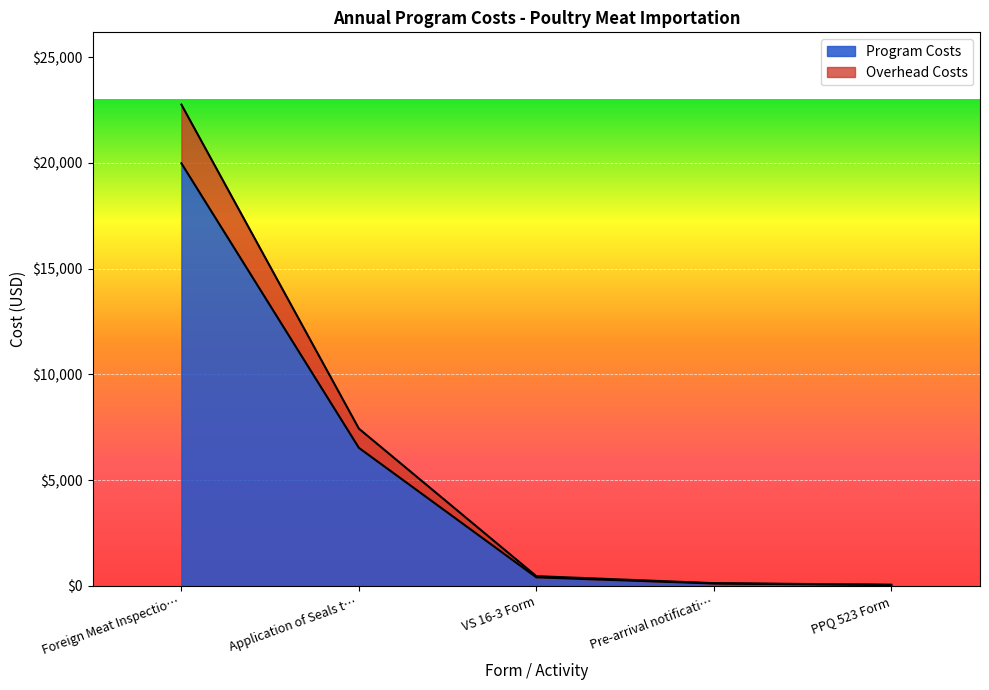

What is the value of the Overhead Costs point at the 2nd from the left?

7441.0